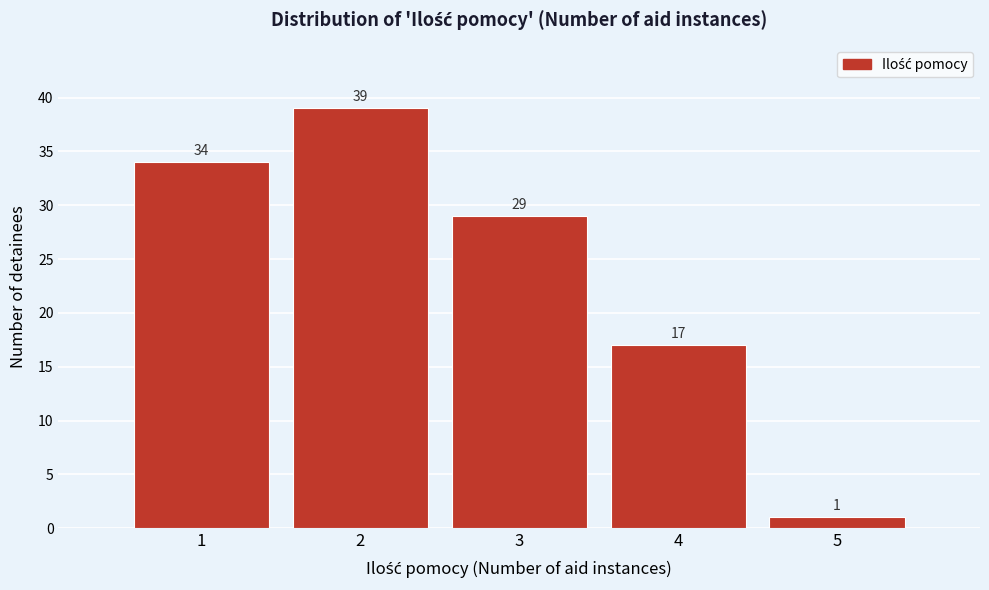

Reading left to right, list every bar in this chart as the range it spans on the x-axis followed by its height.

0.5 to 1.5: 34
1.5 to 2.5: 39
2.5 to 3.5: 29
3.5 to 4.5: 17
4.5 to 5.5: 1